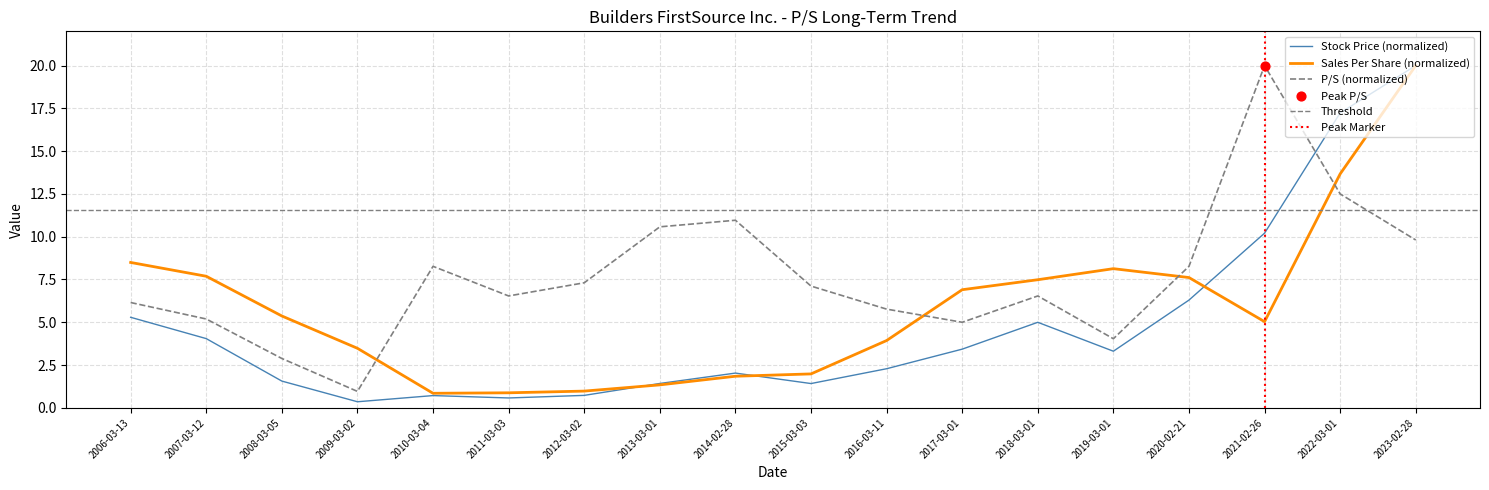

Which series reaches the maximum Y coordinate?

P/S